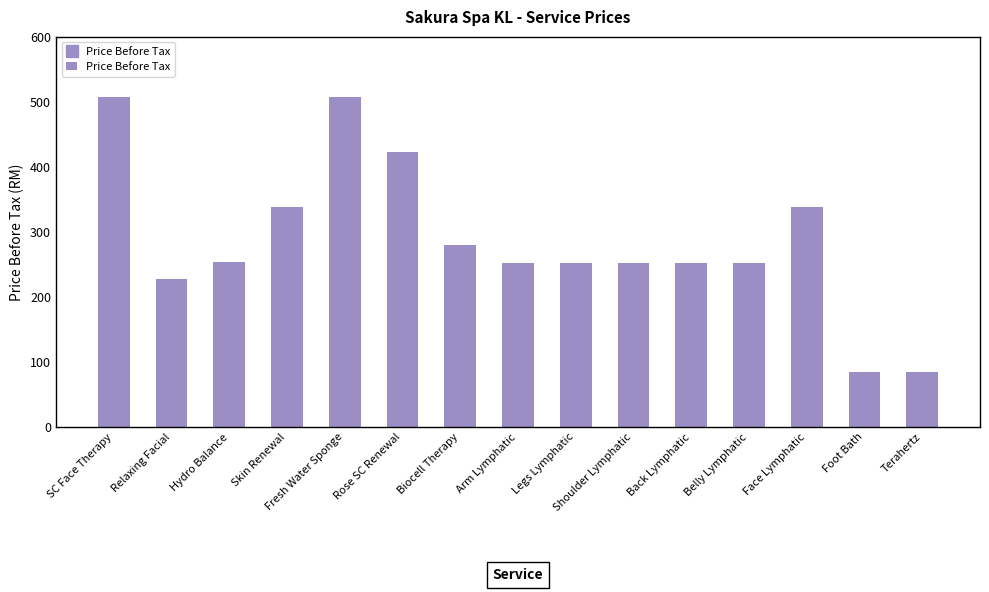

What is the greatest value displayed?

507.7